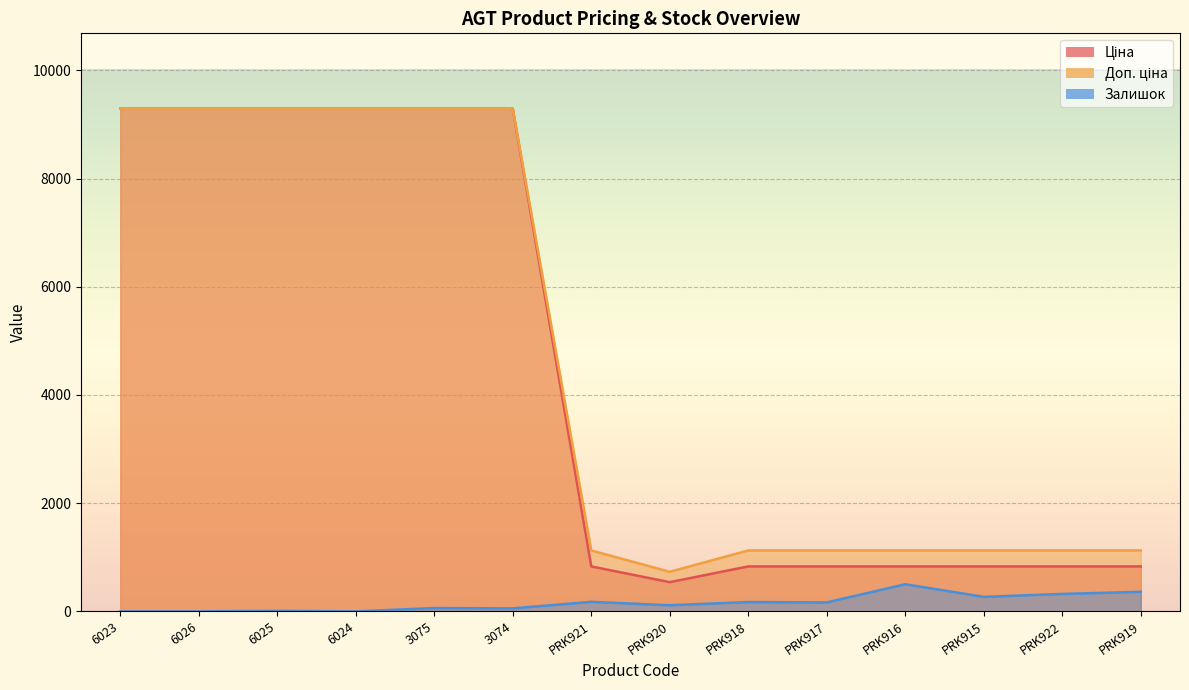

Between PRK922 and PRK919, which series saw the biggest shift?

Залишок